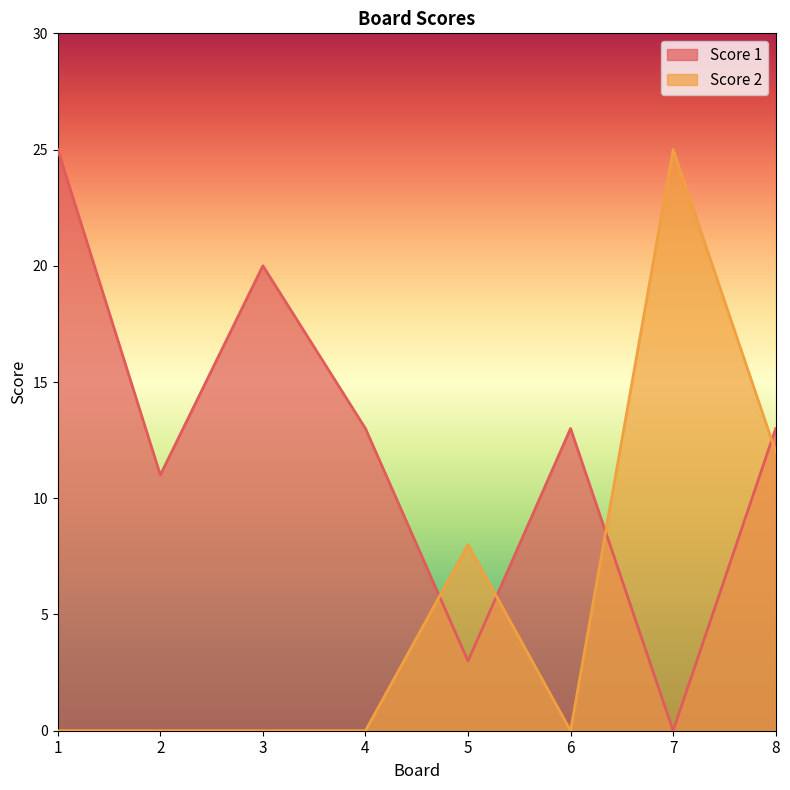

After their last crossing, which series has the higher values: Score 1 or Score 2?

Score 1